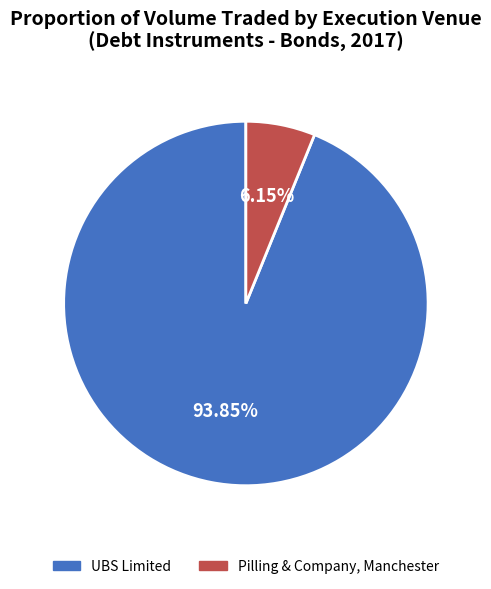

To the nearest percent, what is the combined percentage of UBS Limited and Pilling & Company, Manchester?

100%